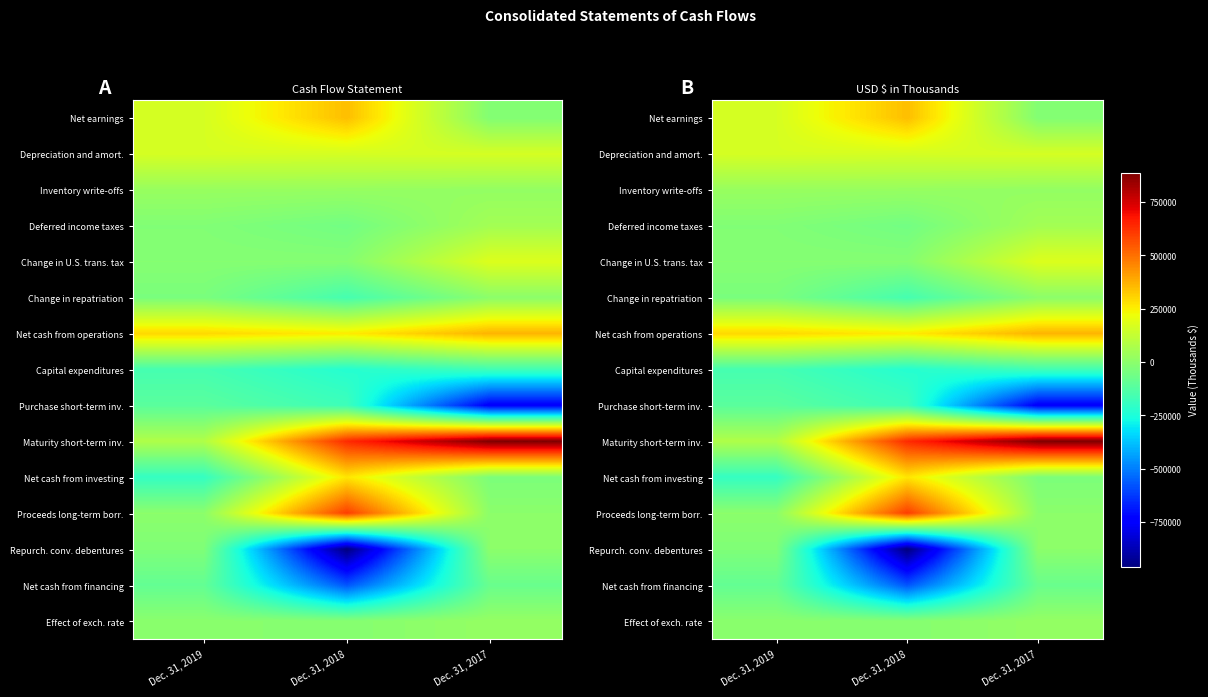

List the labels in order of Proceeds long-term borr. value, smallest first.

Dec. 31, 2019, Dec. 31, 2017, Dec. 31, 2018